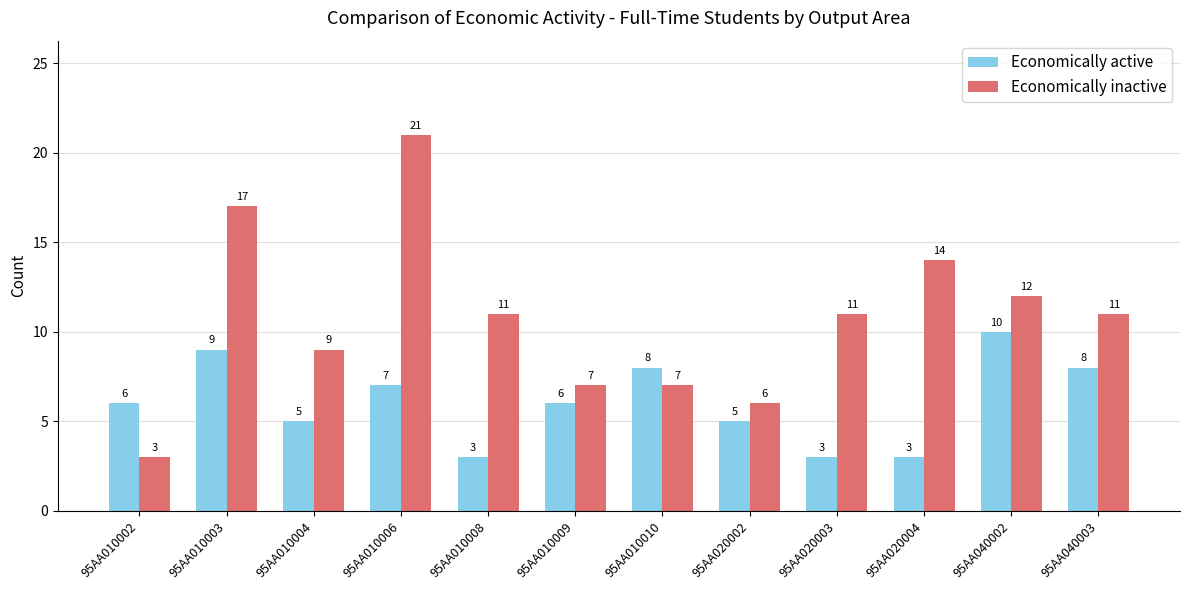

At which label does Economically inactive first exceed 11?

95AA010003